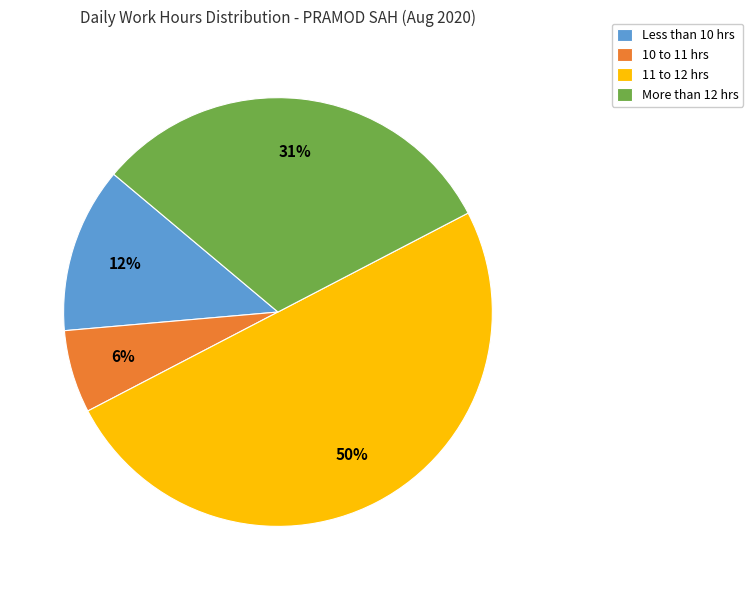

Combined, do Less than 10 hrs and More than 12 hrs account for over 50%?

No